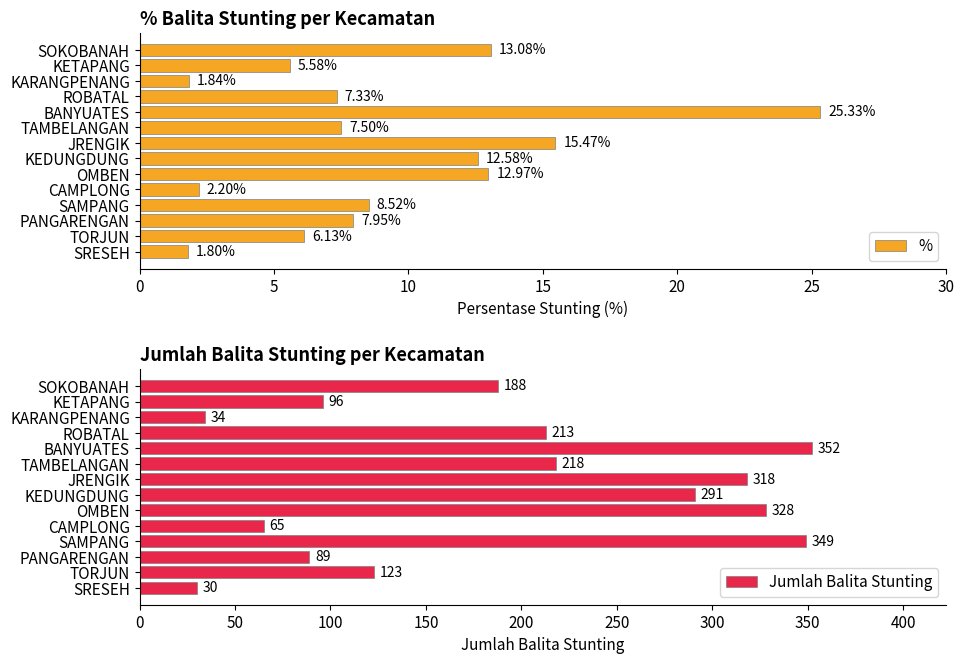

What is the average value of the % series?

9.2